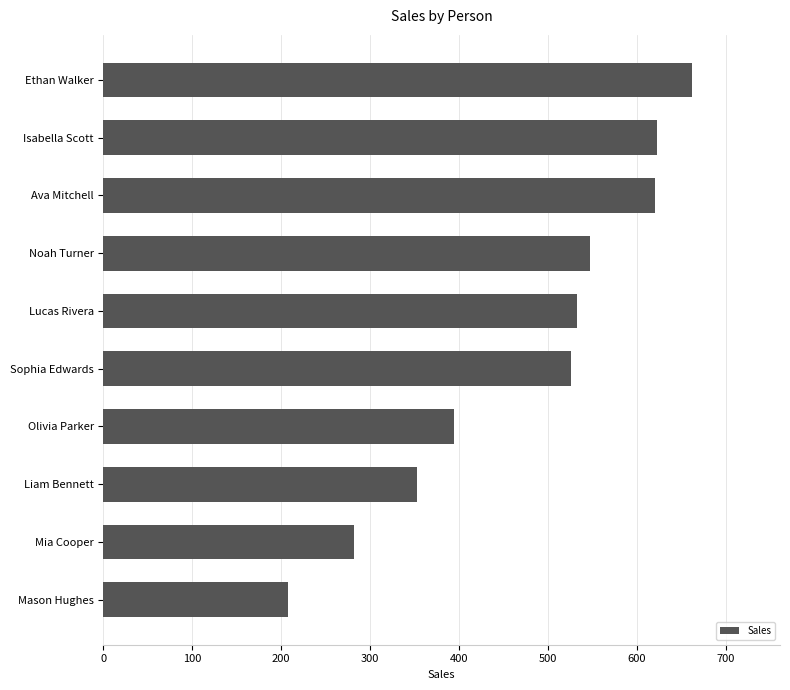

What is the label of the 1st bar from the bottom?

Mason Hughes